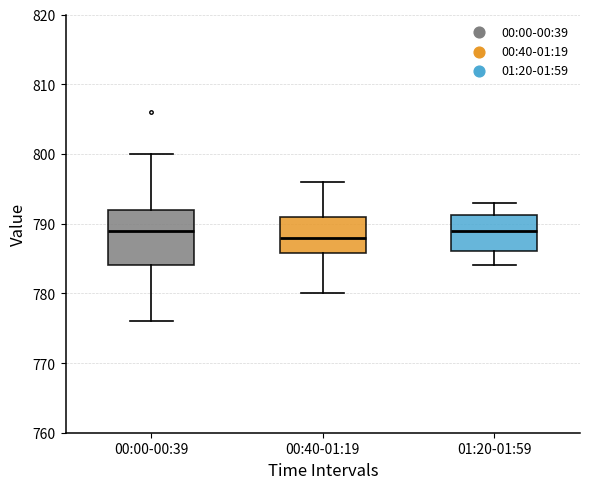

Where does the lower whisker of the box for 00:40-01:19 end on the y-axis? The values are not printed on the chart, so give them approximately, as read against the axis.

780